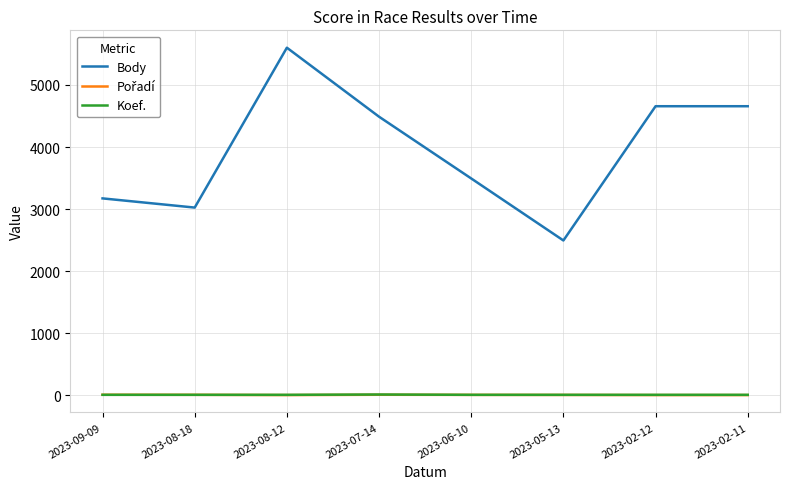

Where is Body nearest to the value 4047?

2023-07-14